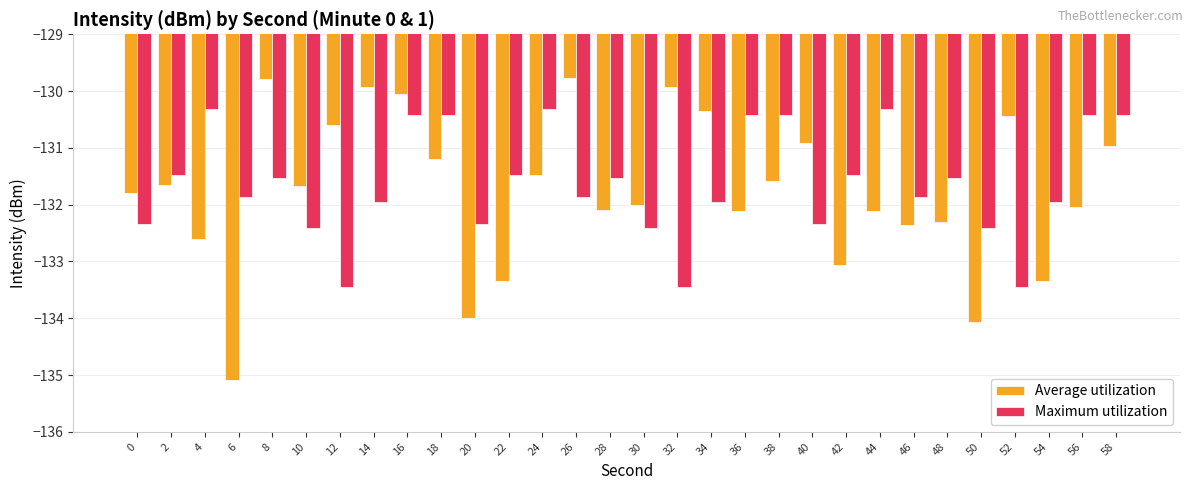

Which series changed the most between 34 and 48?

Average utilization